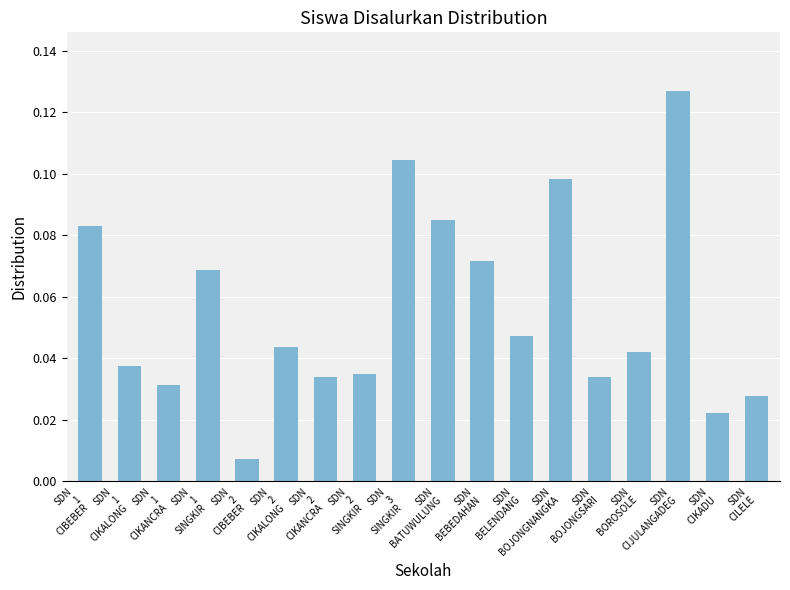

What is the change in value from SDN
BOJONGNANGKA to SDN
BOROSOLE?

-0.1